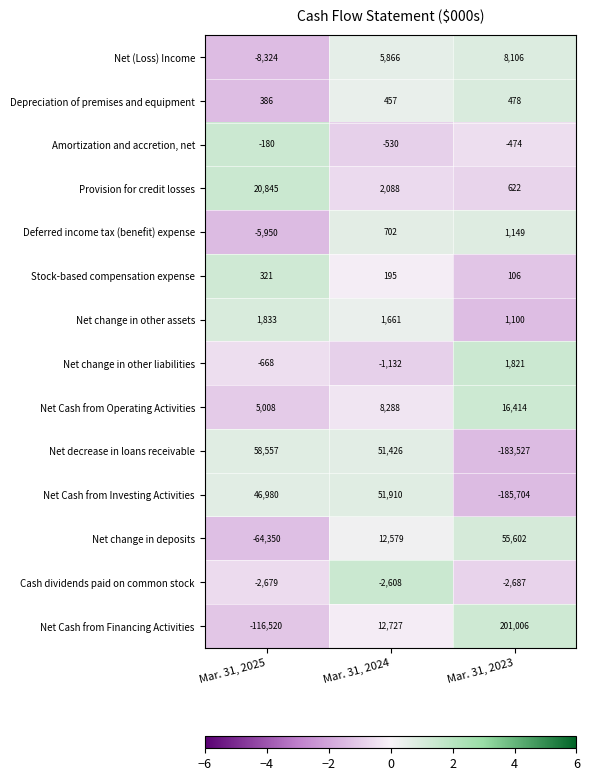

Rank the series at Mar. 31, 2024 from lowest to highest value.

Cash dividends paid on common stock, Net change in other liabilities, Amortization and accretion, net, Stock-based compensation expense, Depreciation of premises and equipment, Deferred income tax (benefit) expense, Net change in other assets, Provision for credit losses, Net (Loss) Income, Net Cash from Operating Activities, Net change in deposits, Net Cash from Financing Activities, Net decrease in loans receivable, Net Cash from Investing Activities